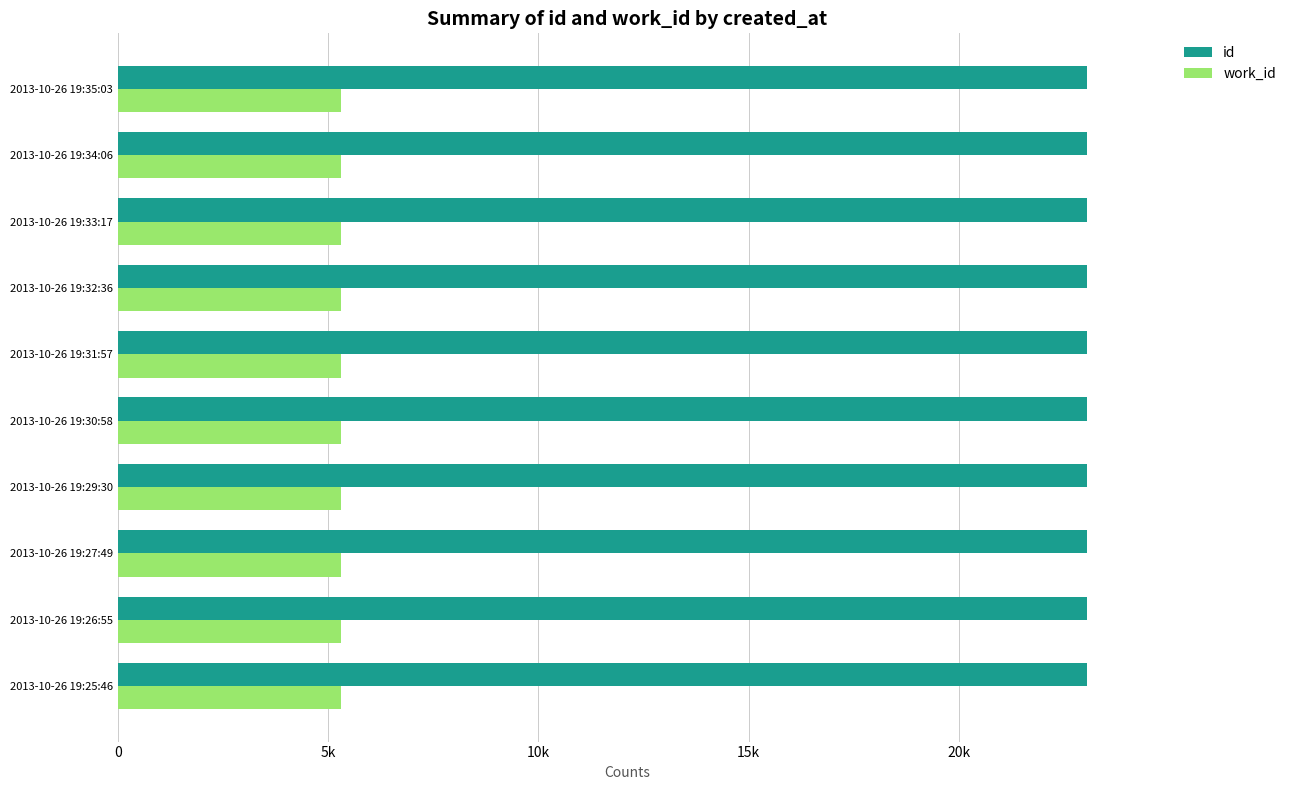

What are all the series names shown in the legend?

id, work_id